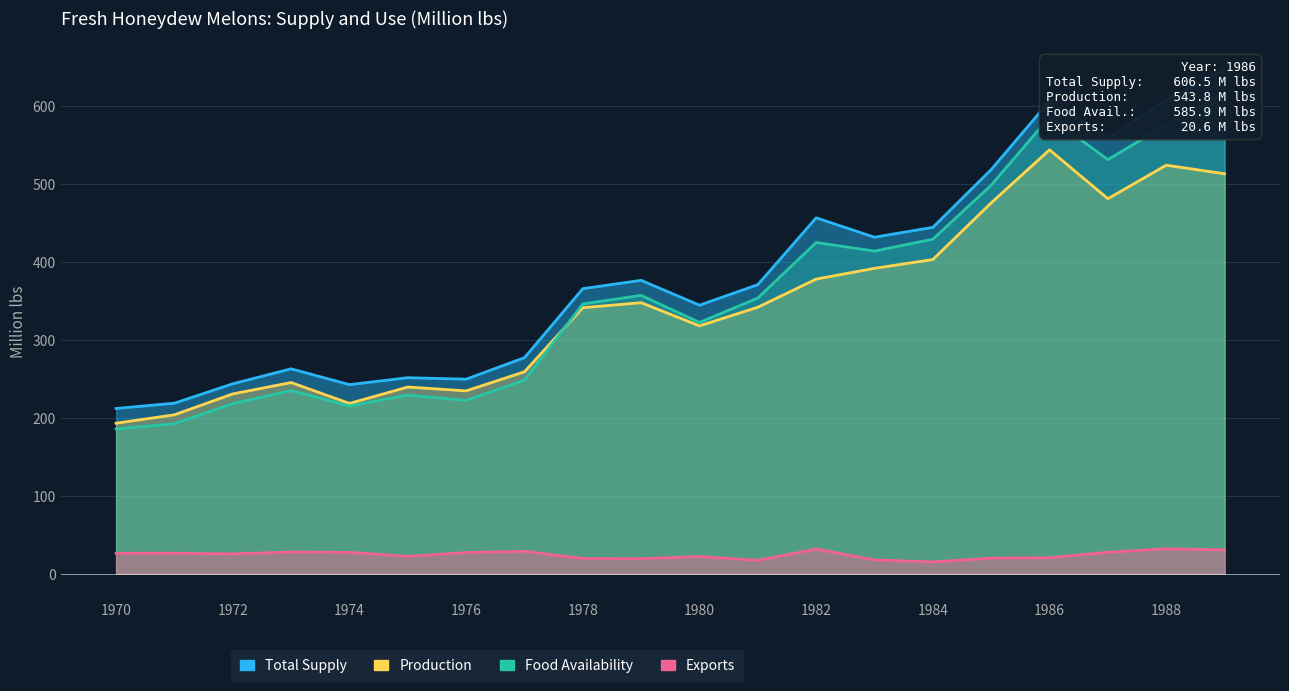

Reading right to left, extract all data points from this chart.

Total Supply: 1989=647.4	1988=607.9	1987=558.9	1986=606.5	1985=518.5	1984=444.4	1983=431.7	1982=456.6	1981=370.9	1980=344.5	1979=376.4	1978=365.7	1977=277.2	1976=249.6	1975=251.5	1974=242.6	1973=262.9	1972=243.7	1971=218.8	1970=212.0
Food Availability: 1989=616.8	1988=575.9	1987=531.3	1986=585.9	1985=498.5	1984=429.2	1983=413.9	1982=424.9	1981=353.7	1980=322.4	1979=357.1	1978=346.1	1977=248.4	1976=222.4	1975=229.2	1974=215.2	1973=235.0	1972=218.2	1971=192.5	1970=185.8
Exports: 1989=30.6	1988=32.0	1987=27.6	1986=20.6	1985=20.0	1984=15.2	1983=17.8	1982=31.7	1981=17.2	1980=22.1	1979=19.3	1978=19.6	1977=28.8	1976=27.2	1975=22.3	1974=27.4	1973=27.9	1972=25.5	1971=26.3	1970=26.2
Production: 1989=513.1	1988=524.1	1987=481.1	1986=543.8	1985=475.8	1984=403.1	1983=391.8	1982=378.0	1981=341.9	1980=318.0	1979=347.7	1978=341.3	1977=259.1	1976=234.6	1975=239.5	1974=218.5	1973=245.3	1972=230.7	1971=203.9	1970=193.1